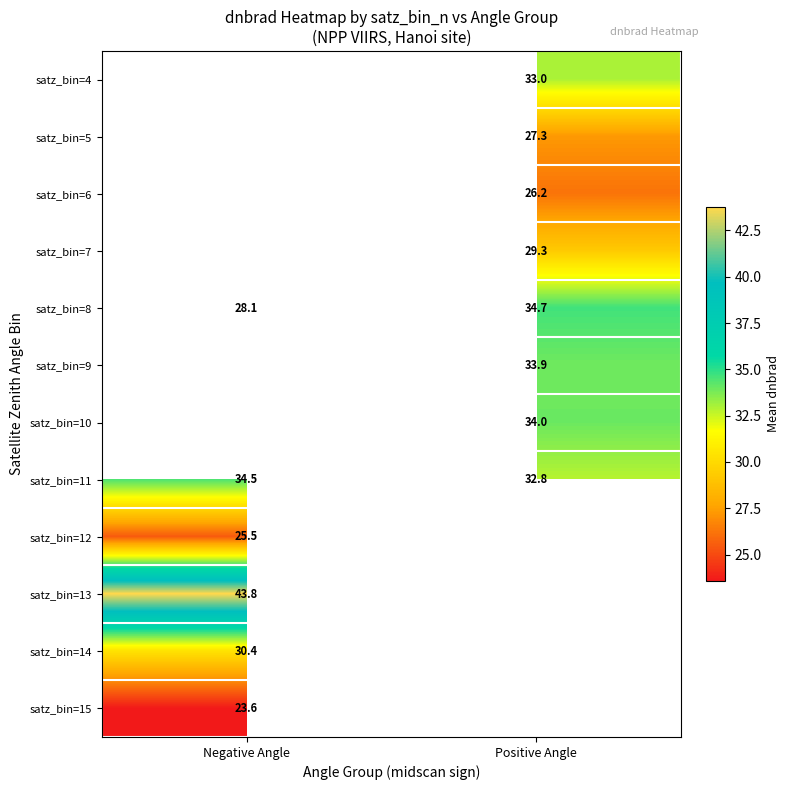

At which label does satz_bin=11 first exceed 34?

Negative Angle